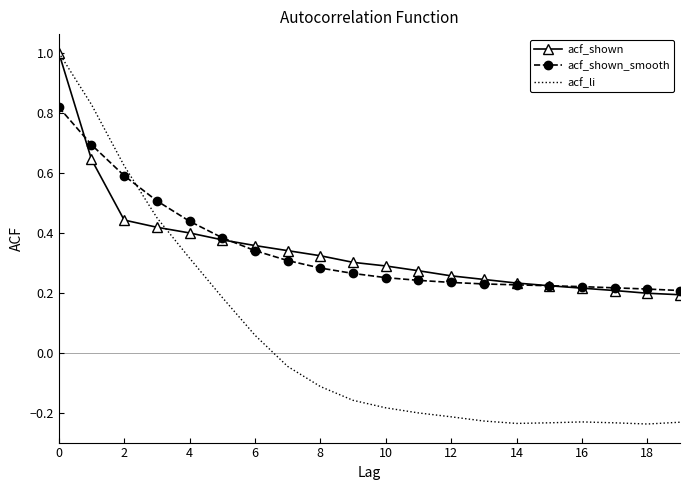

True or false: acf_shown_smooth and acf_li cross at least once.

True